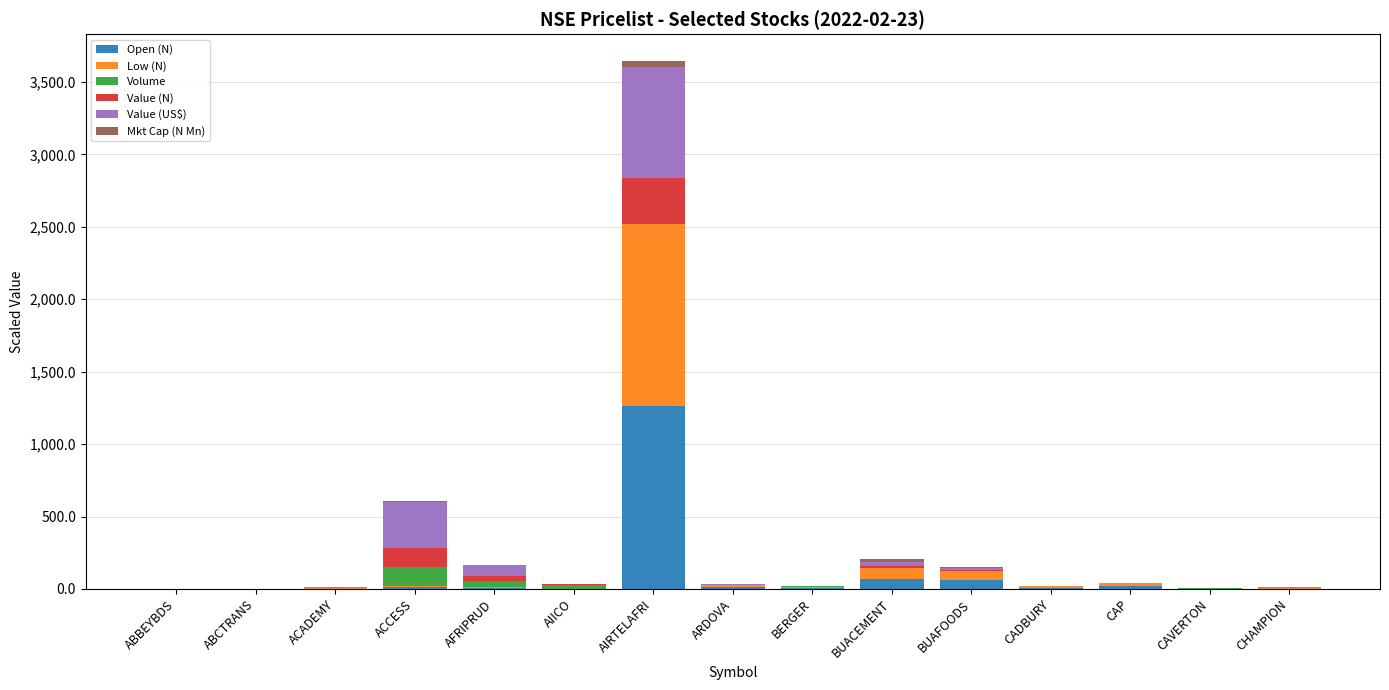

At which category is the sum across all series the highest?

AIRTELAFRI